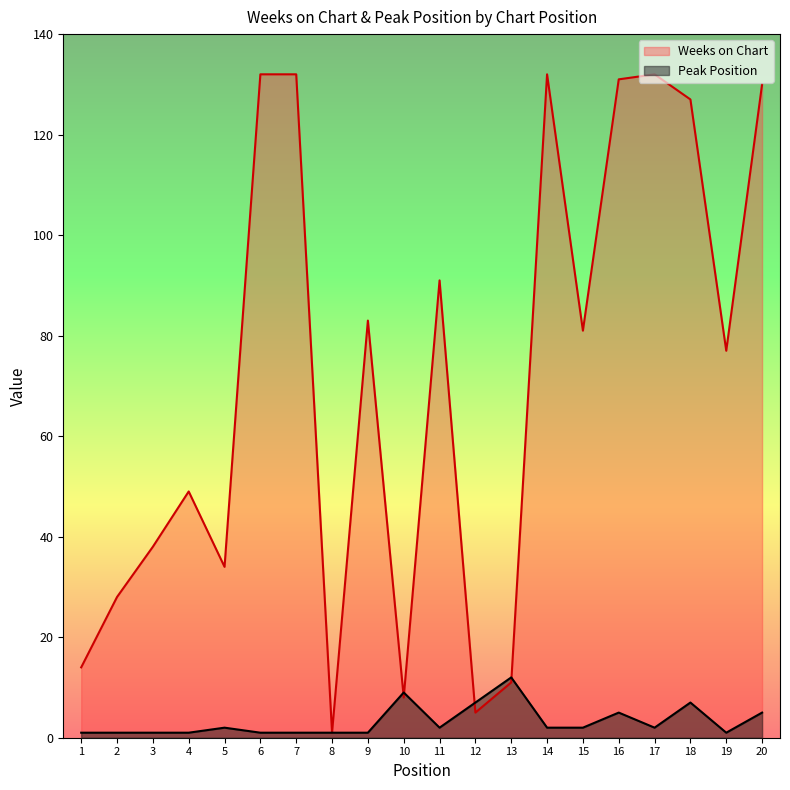

Rank the series at 9 from highest to lowest value.

Weeks on Chart, Peak Position